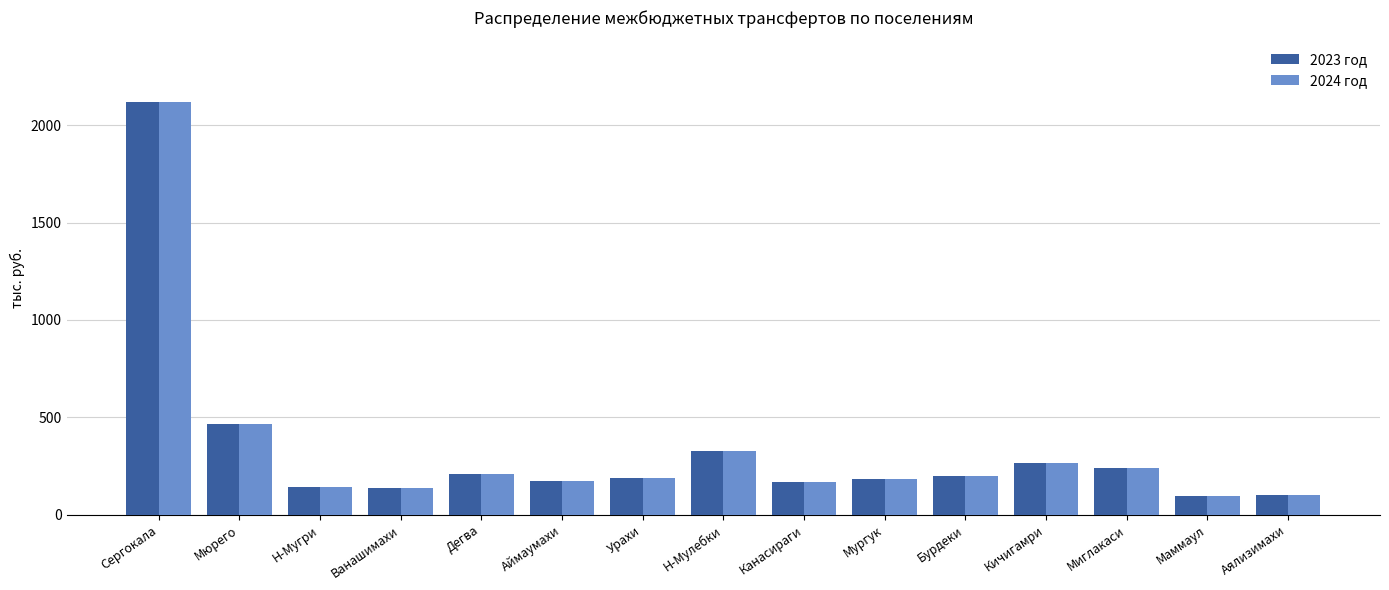

At which label does 2023 год first exceed 190?

Сергокала